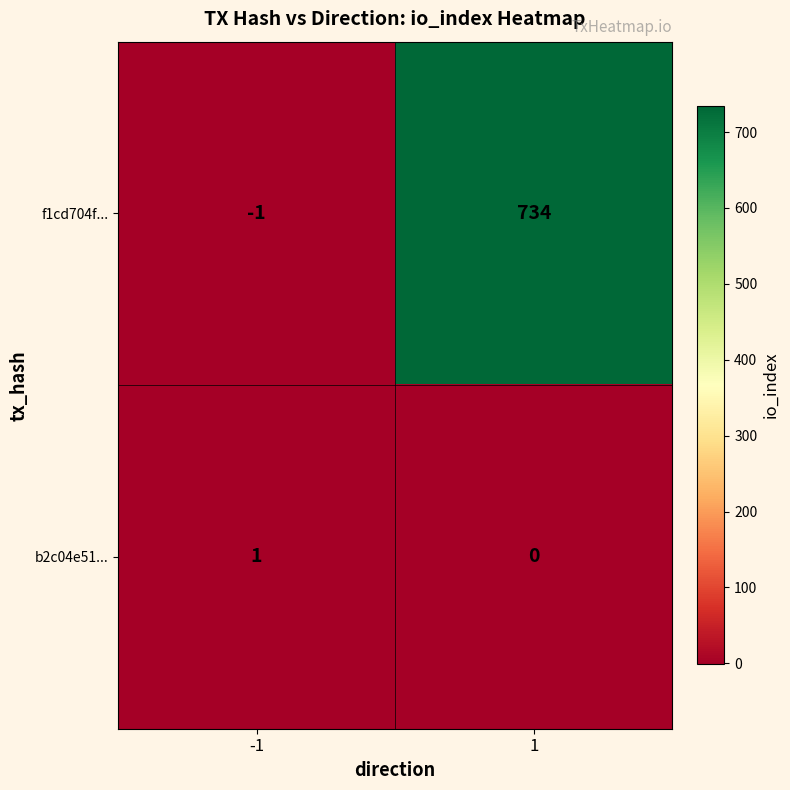

Which series has the largest range (max minus min)?

f1cd704f...